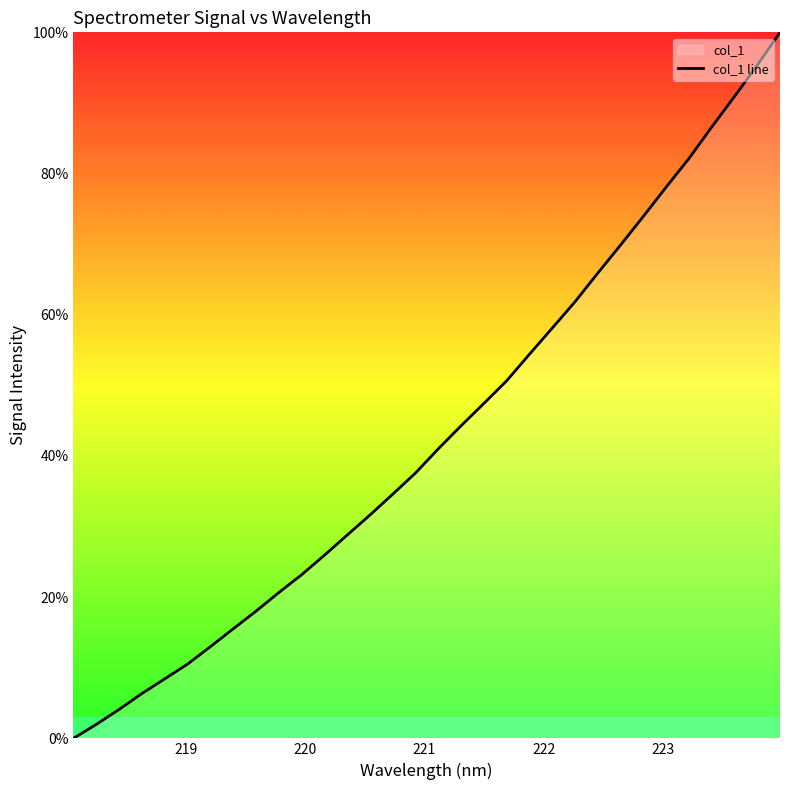

How many values are below 41?

16